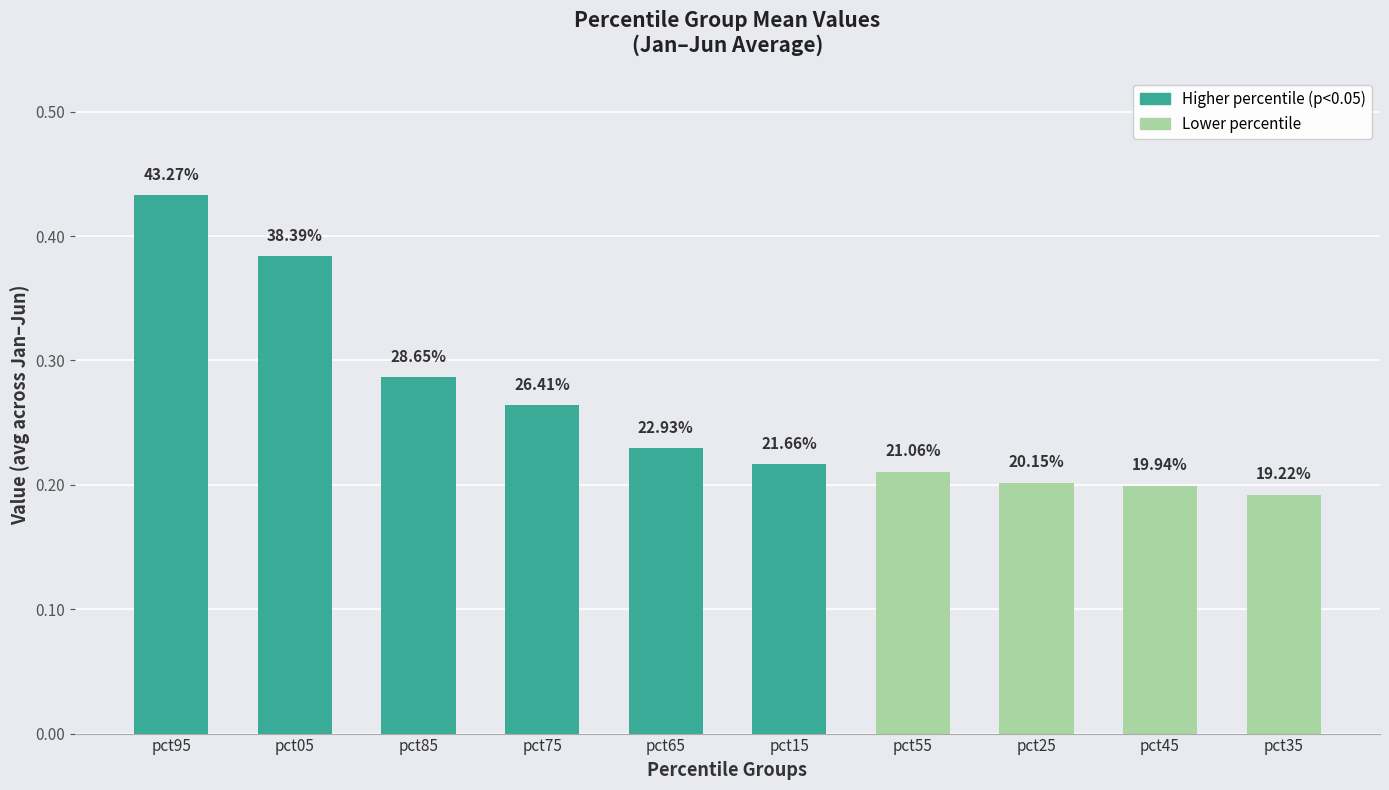

How many bars are there in total?

10